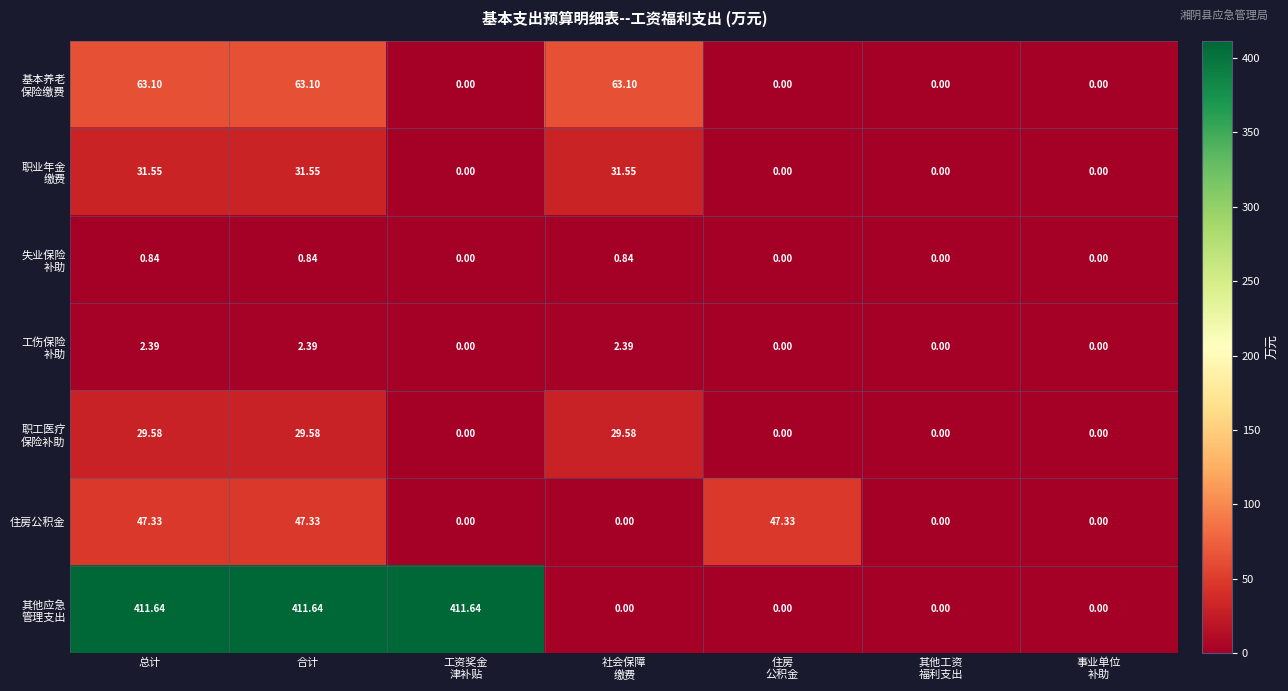

Rank the series by their maximum value, from highest to lowest.

其他应急 管理支出, 基本养老 保险缴费, 住房公积金, 职业年金 缴费, 职工医疗 保险补助, 工伤保险 补助, 失业保险 补助